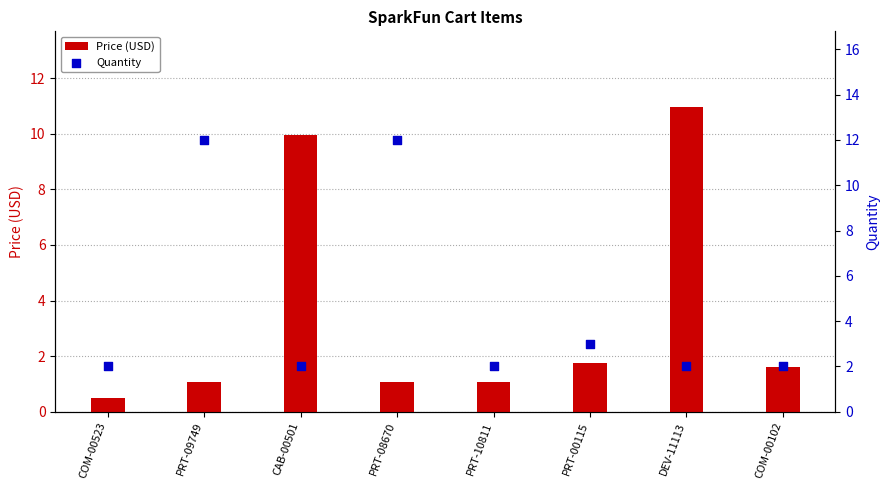

Which series has the largest Y range (max minus min)?

Price (USD)